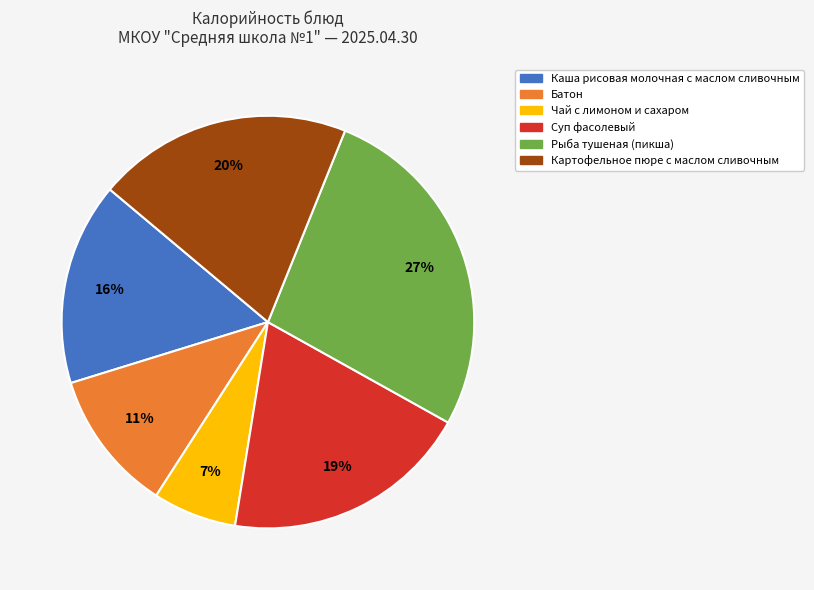

What is the largest slice in the pie chart?

Рыба тушеная (пикша)